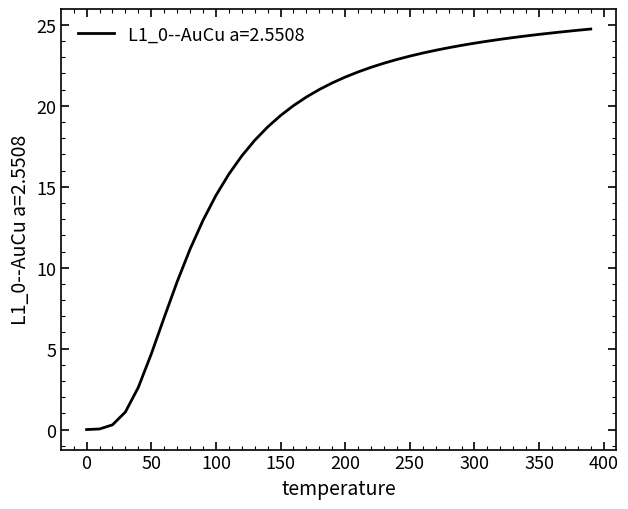

What is the sum of all values?

707.2